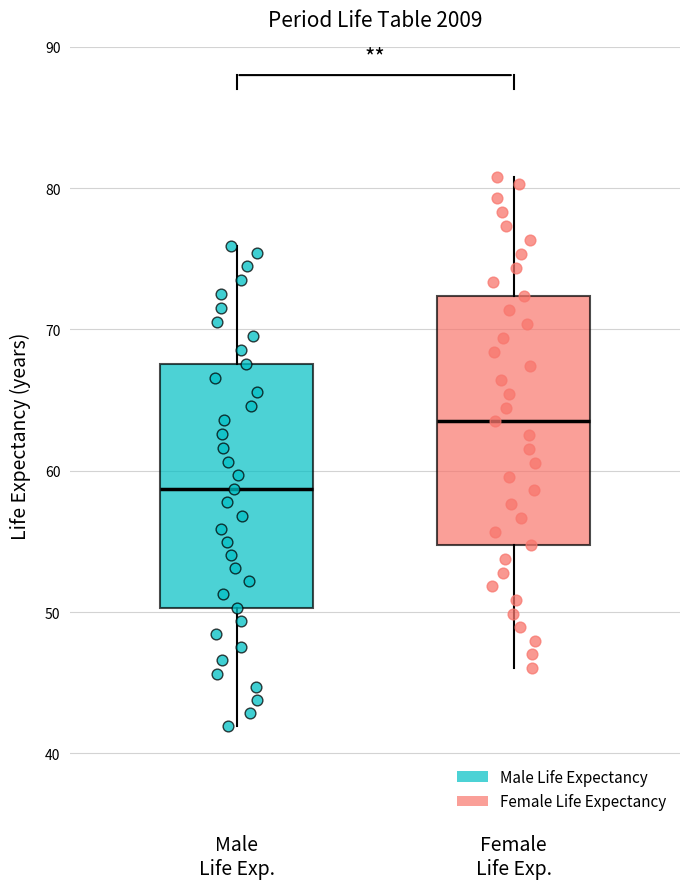

Reading left to right, transcribe this box plot: for each box, give where its median line is, the range the box spans, and where its two whiskers end, as read against the y-axis. The values are not printed on the chart, so give them approximately, as read against the axis.

Male Life Exp.: median 59, box 50 to 68, whiskers 42 to 76
Female Life Exp.: median 63, box 55 to 72, whiskers 46 to 81